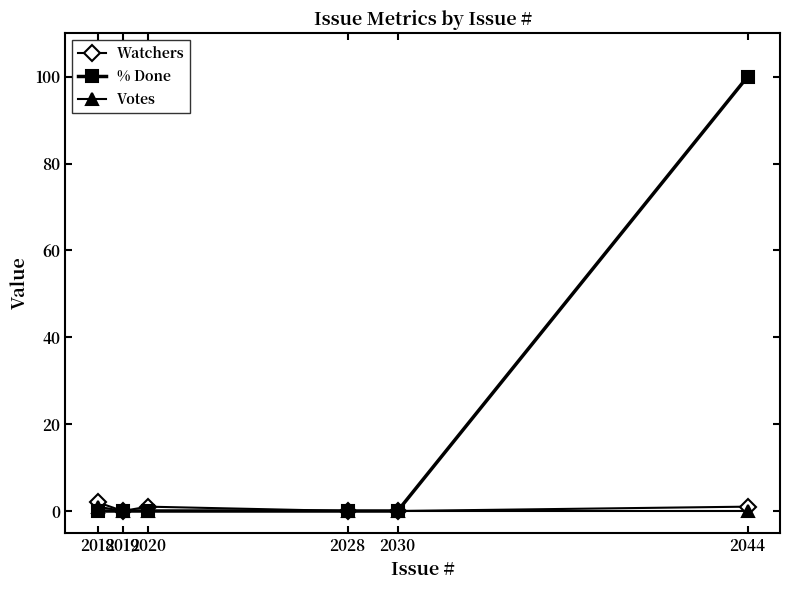

What is the value of the Votes point at the 1st from the left?

1